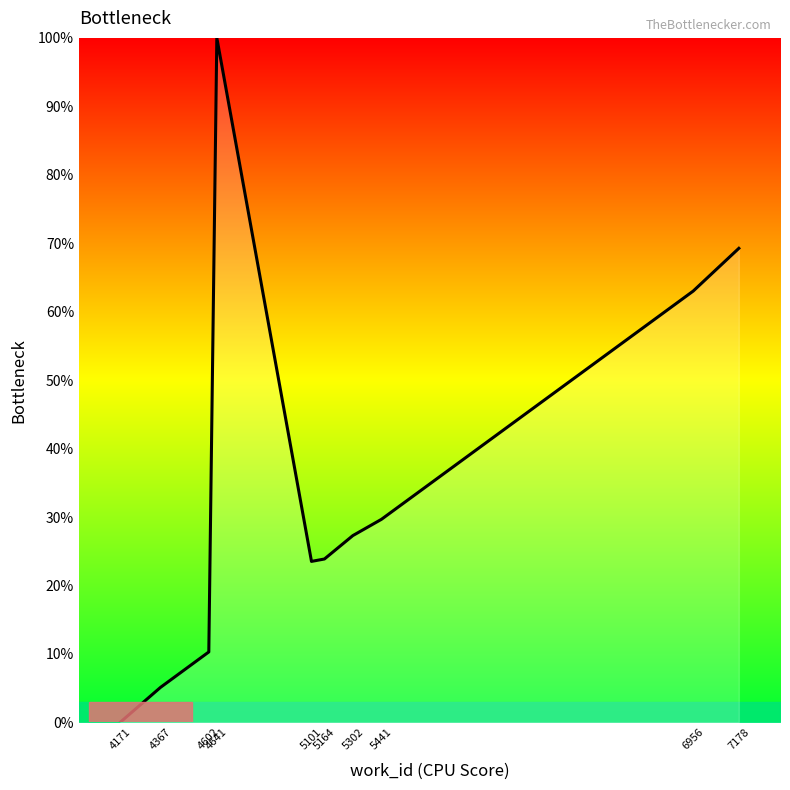

Which has a higher value, 4171 or 5101?

5101